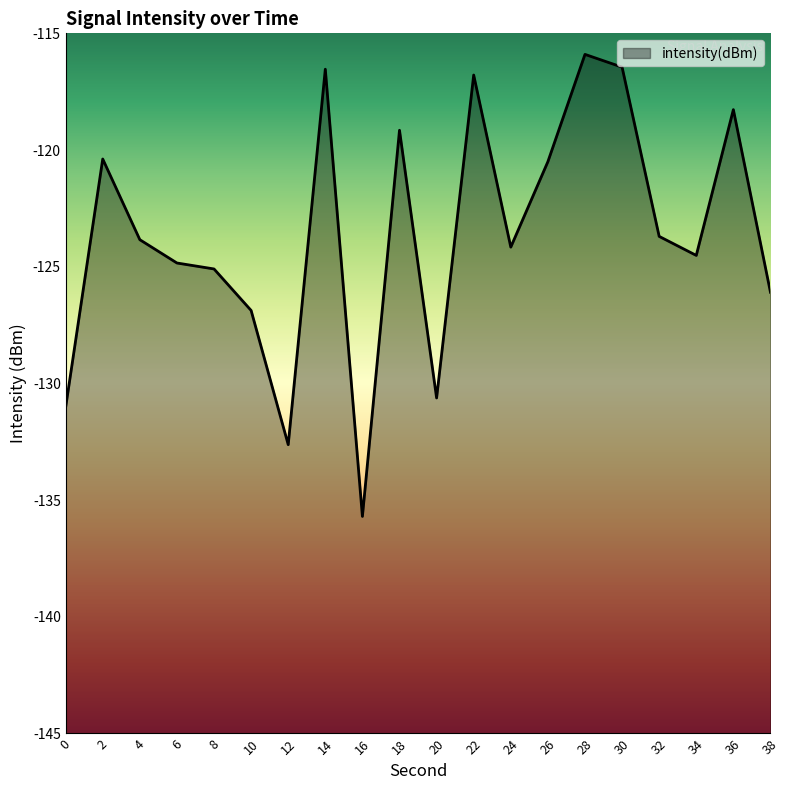

Between 14 and 34, which is larger?

14